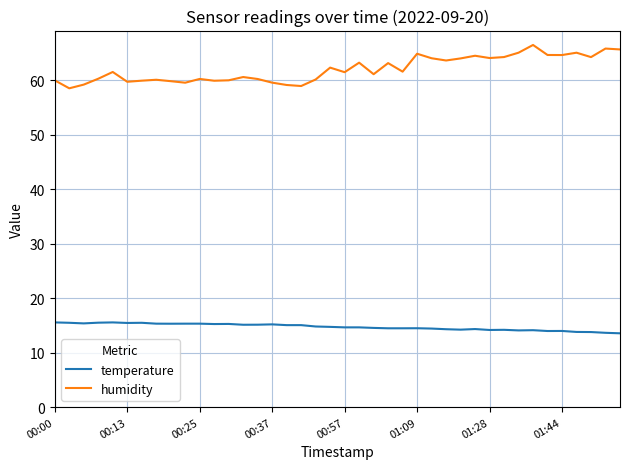

True or false: temperature and humidity intersect in this chart.

False